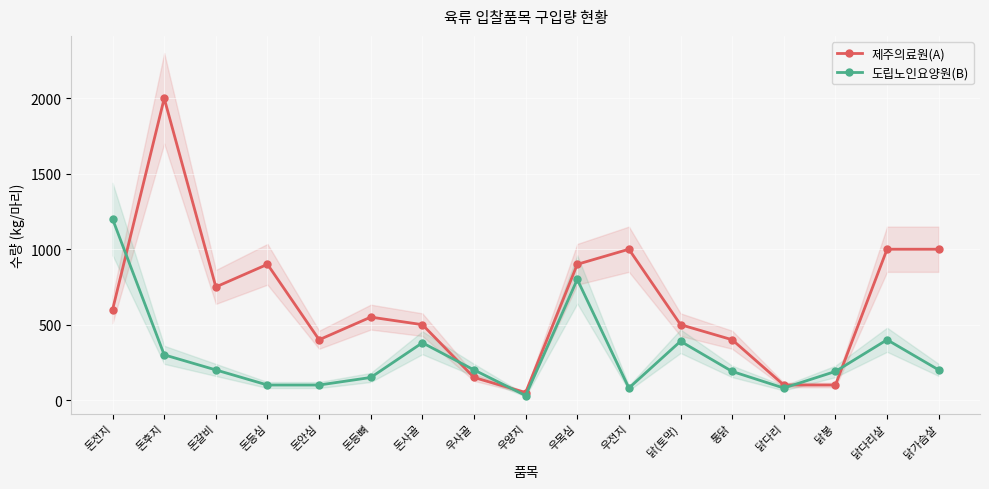

The value of 도립노인요양원(B) at 돈갈비 is 200. True or false?

True